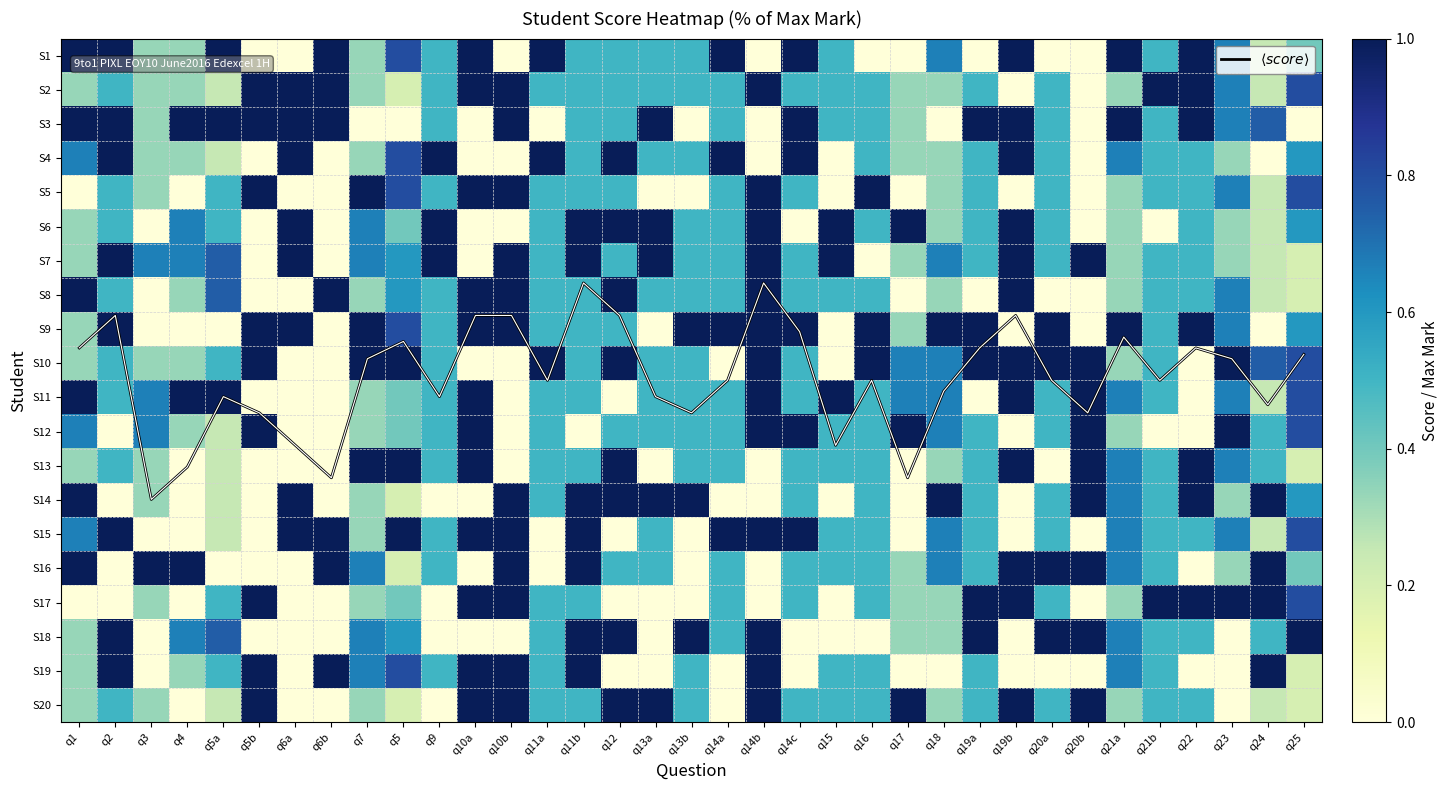

Between q19a and q6a, which is larger?

q6a